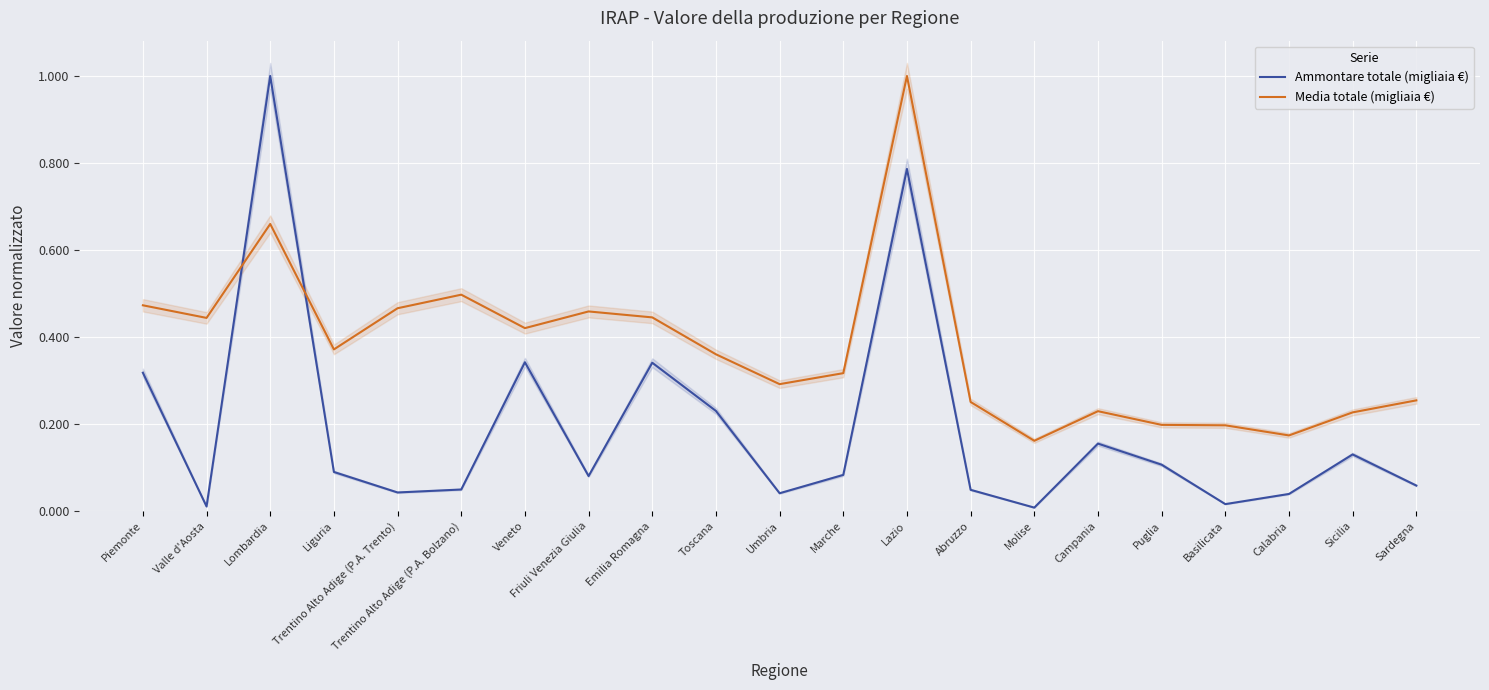

Which series has the largest total across all categories?

Media totale (migliaia €)